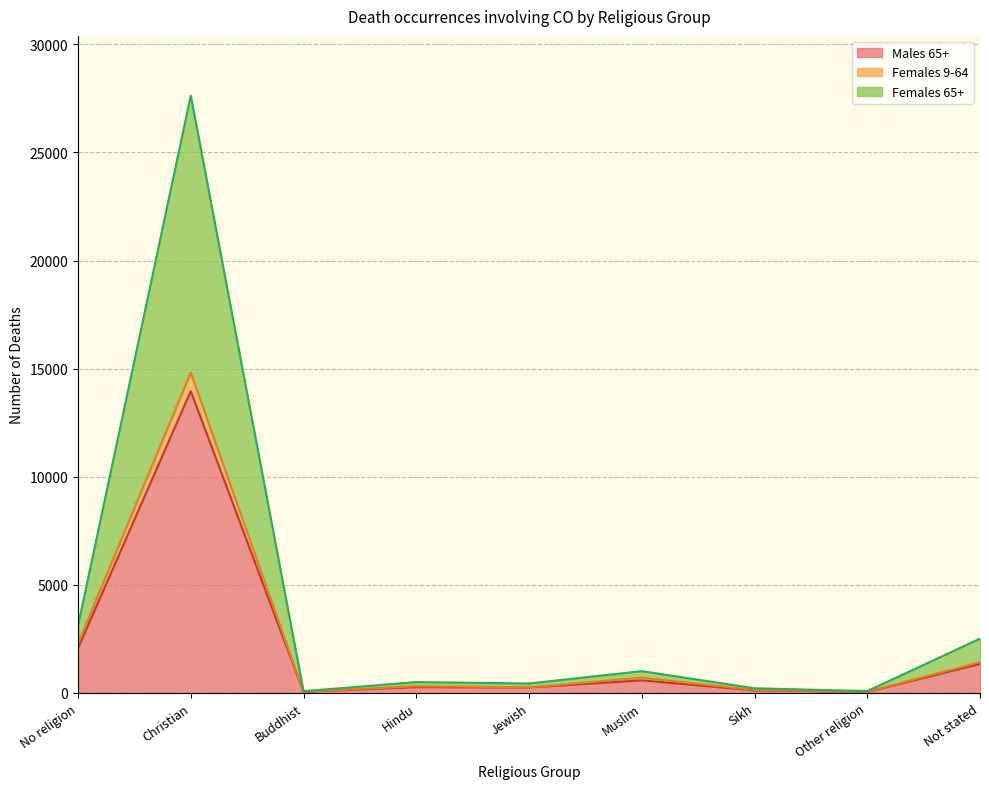

Reading left to right, transcribe all the data shown in this chart.

Males 65+: No religion=2068	Christian=13958	Buddhist=48	Hindu=271	Jewish=252	Muslim=584	Sikh=119	Other religion=44	Not stated=1344
Females 9-64: No religion=2286	Christian=14821	Buddhist=54	Hindu=314	Jewish=259	Muslim=709	Sikh=139	Other religion=57	Not stated=1426
Females 65+: No religion=3111	Christian=27627	Buddhist=83	Hindu=504	Jewish=437	Muslim=1010	Sikh=216	Other religion=87	Not stated=2513